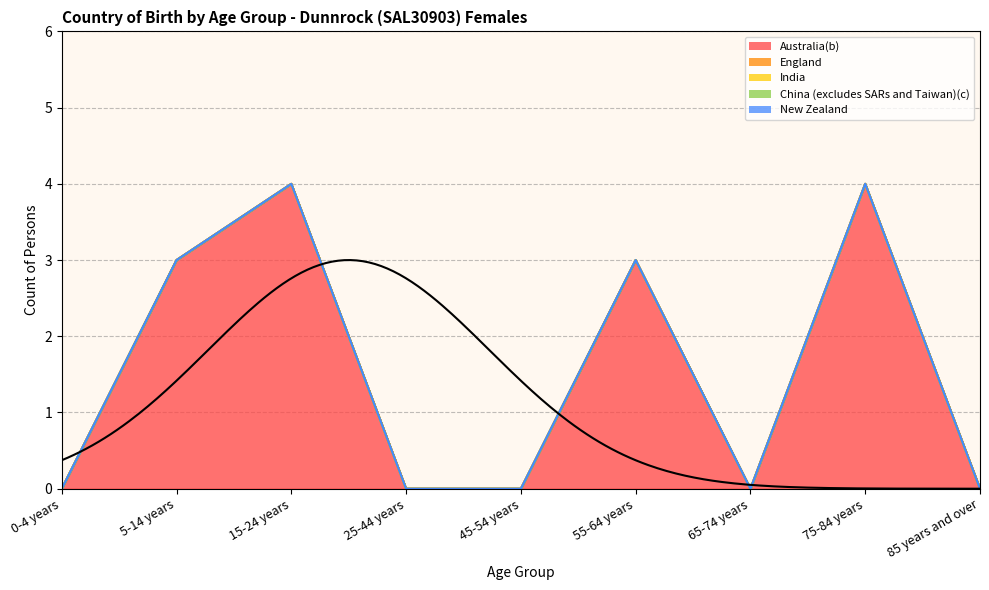

Where is England nearest to the value 0?

0-4 years